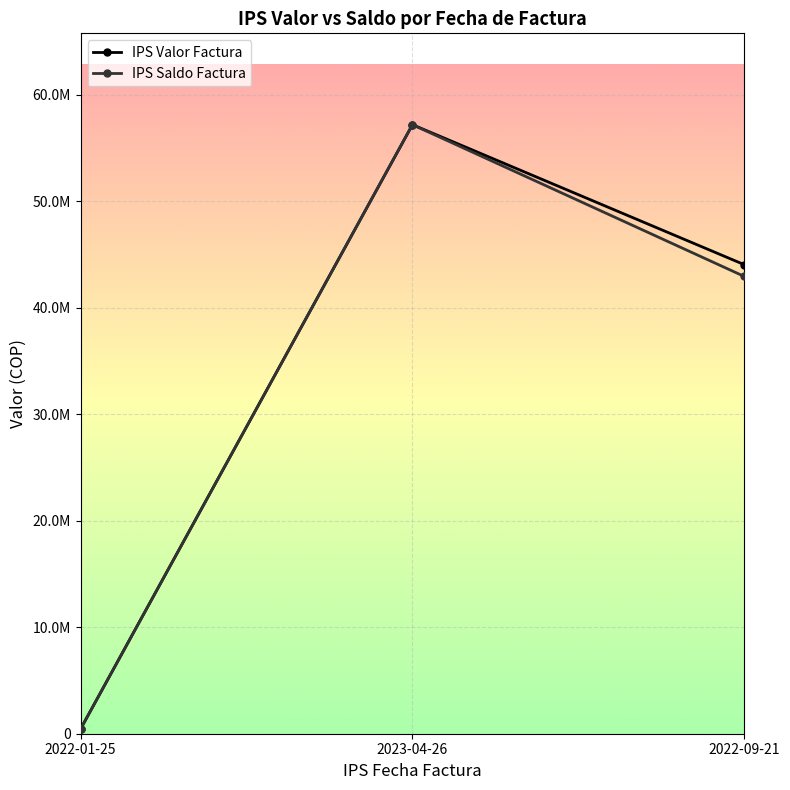

What are all the series names shown in the legend?

IPS Valor Factura, IPS Saldo Factura